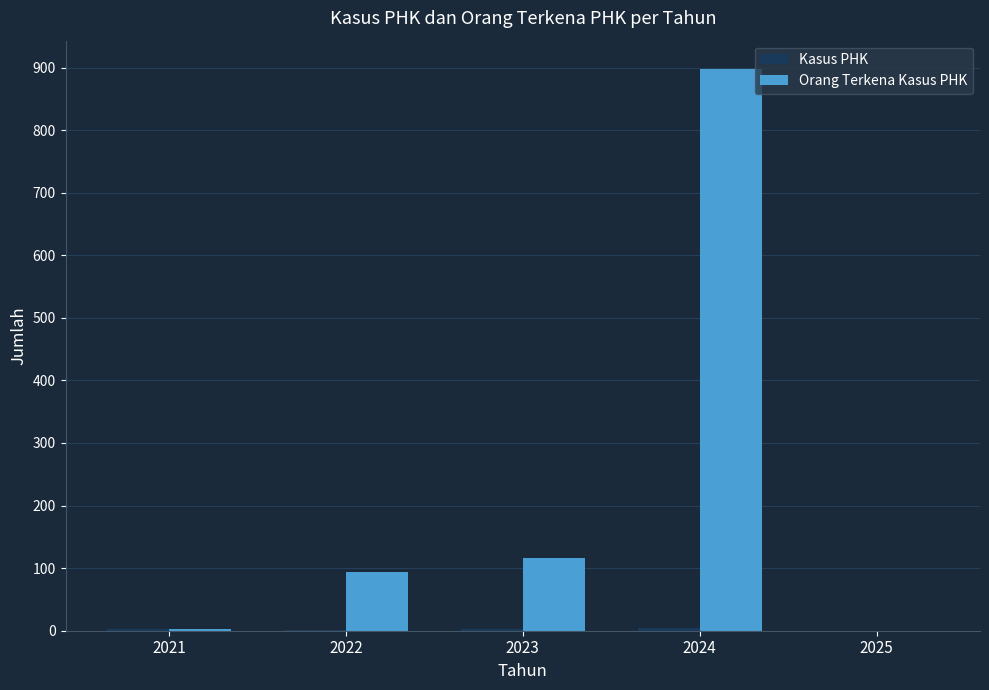

At which category is the sum across all series the highest?

2024